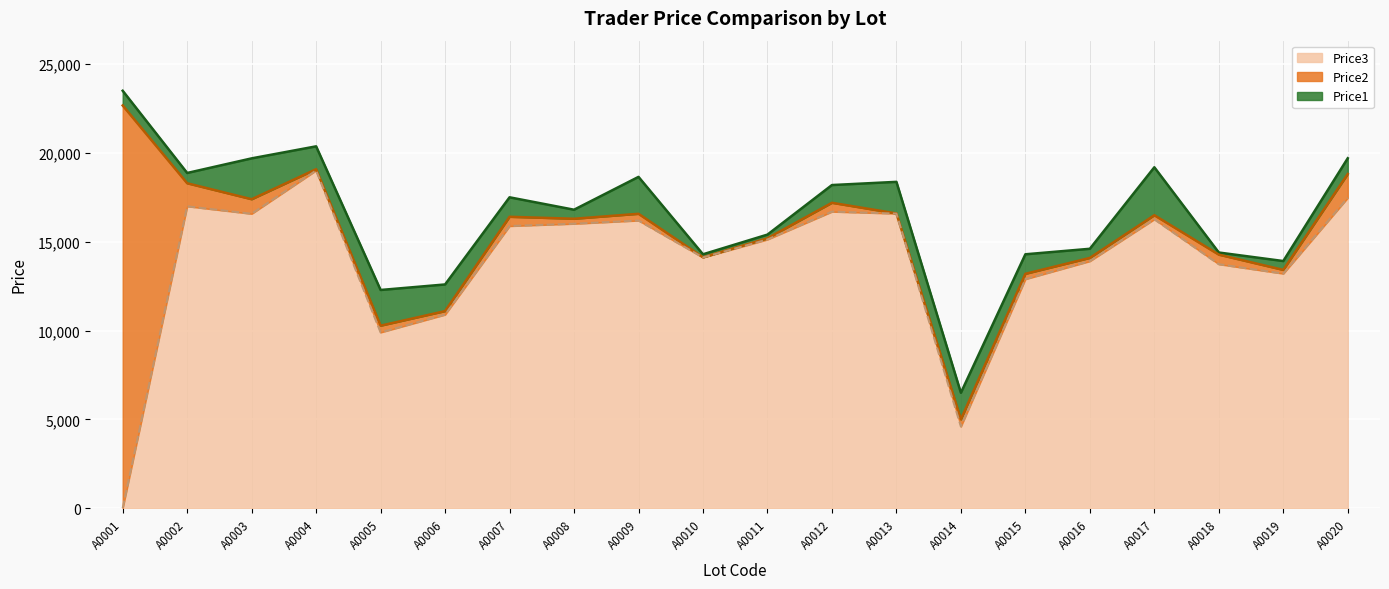

How many positive values does the Price3 series have?

19